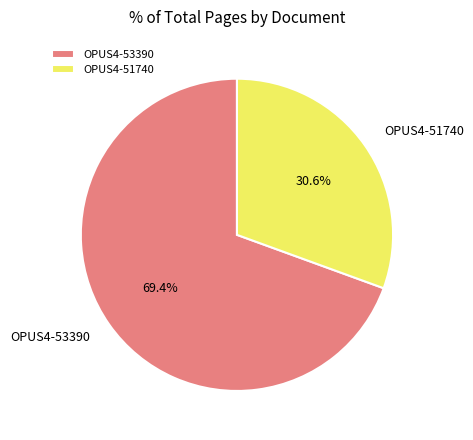

Which slice represents more than half of the pie?

OPUS4-53390